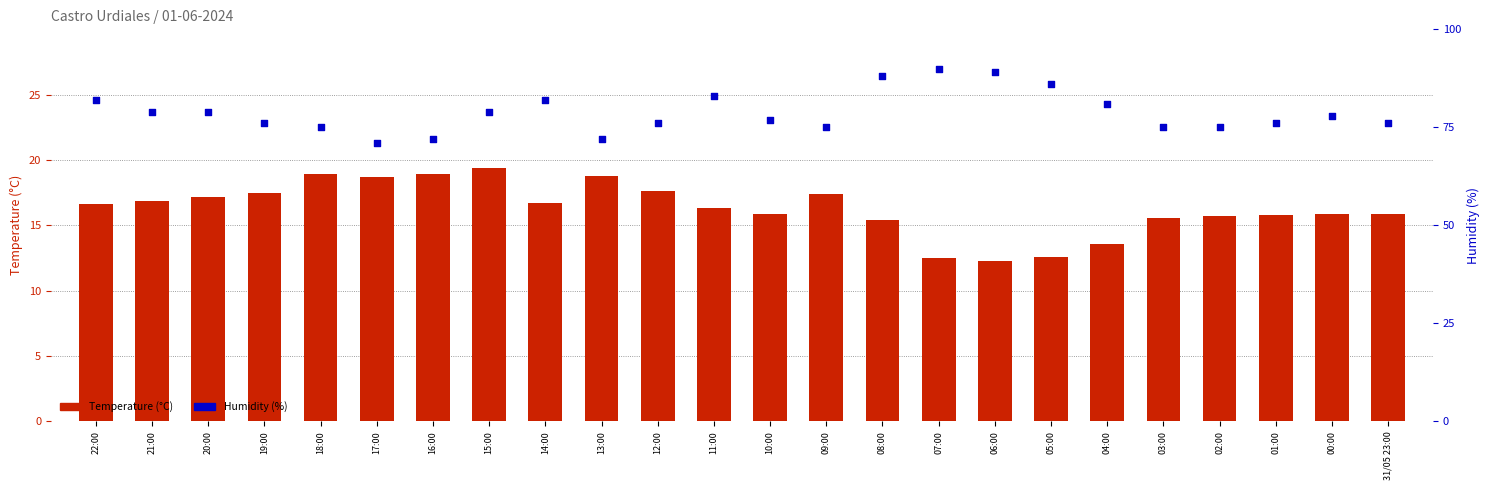

What is the total value across all series at 17:00?

89.7